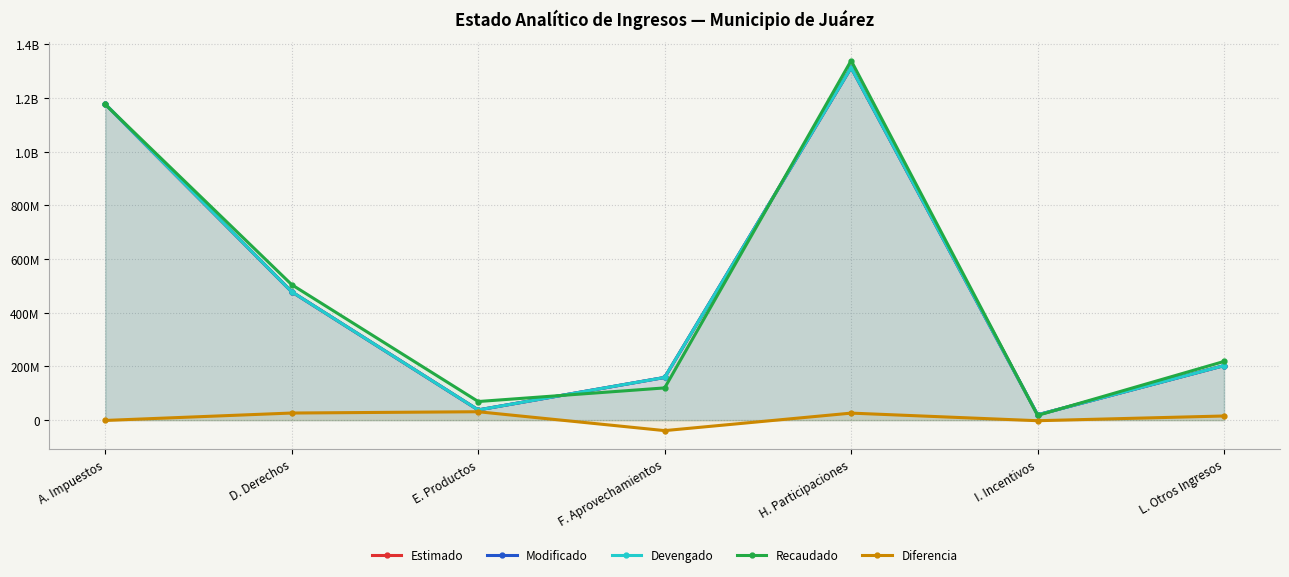

What value does the Devengado series have at D. Derechos?

478149684.0